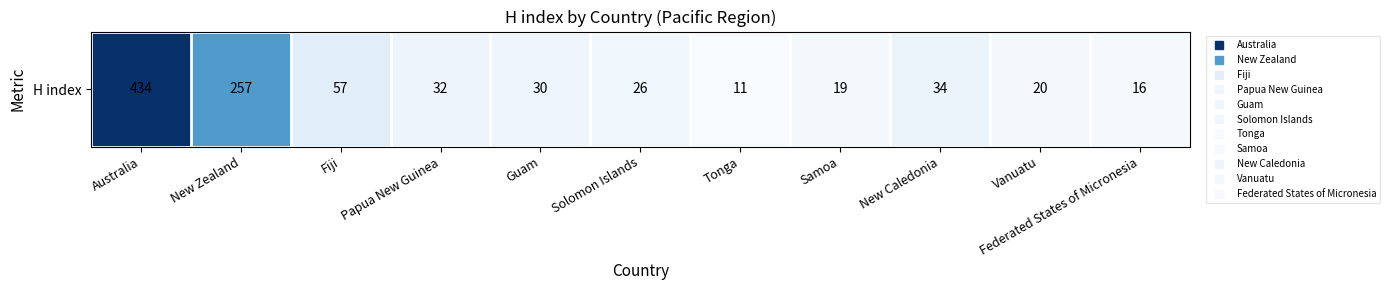

Is it true that the value at New Zealand is 257?

True